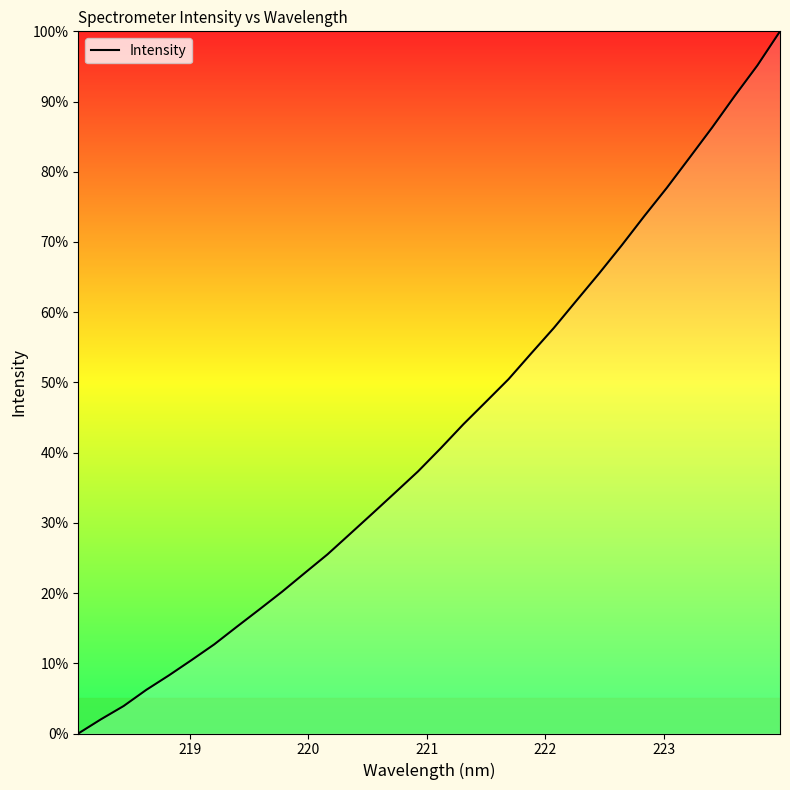

What is the maximum value shown in the chart?

100.0